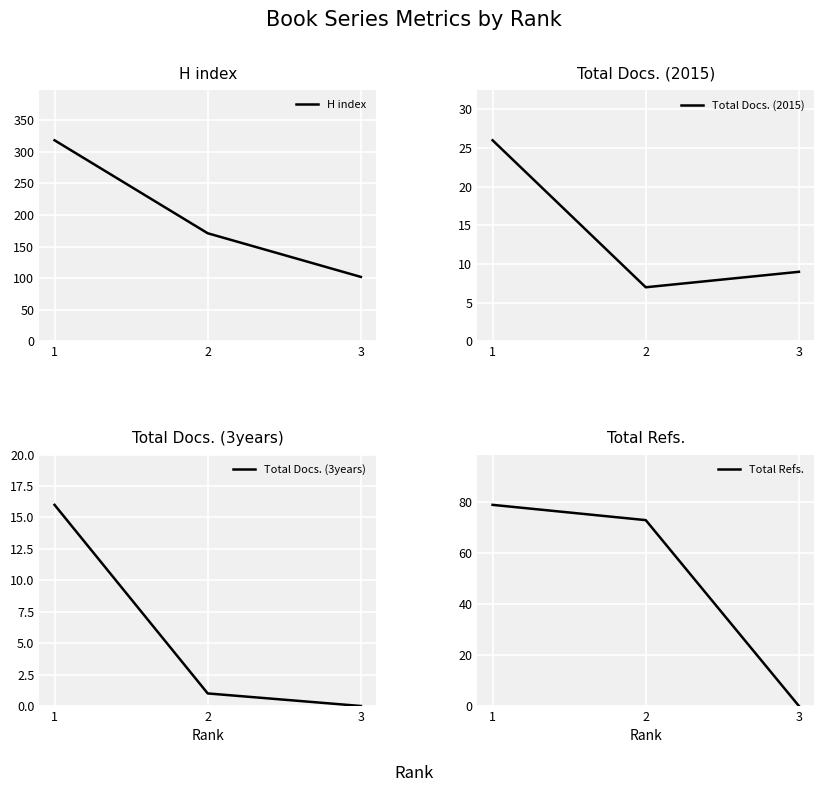

How many lines are shown in the chart?

4